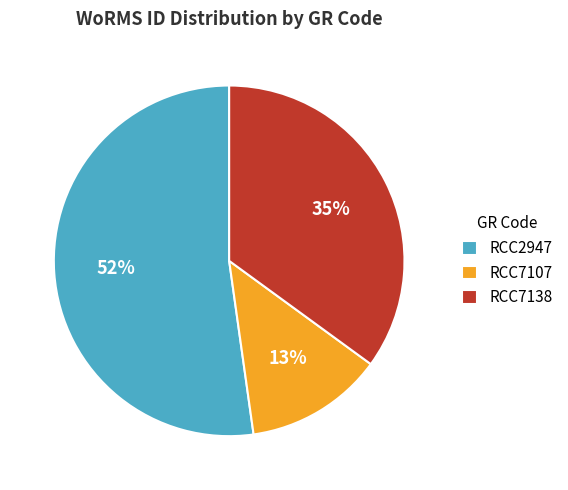

How many slices are in this pie chart?

3